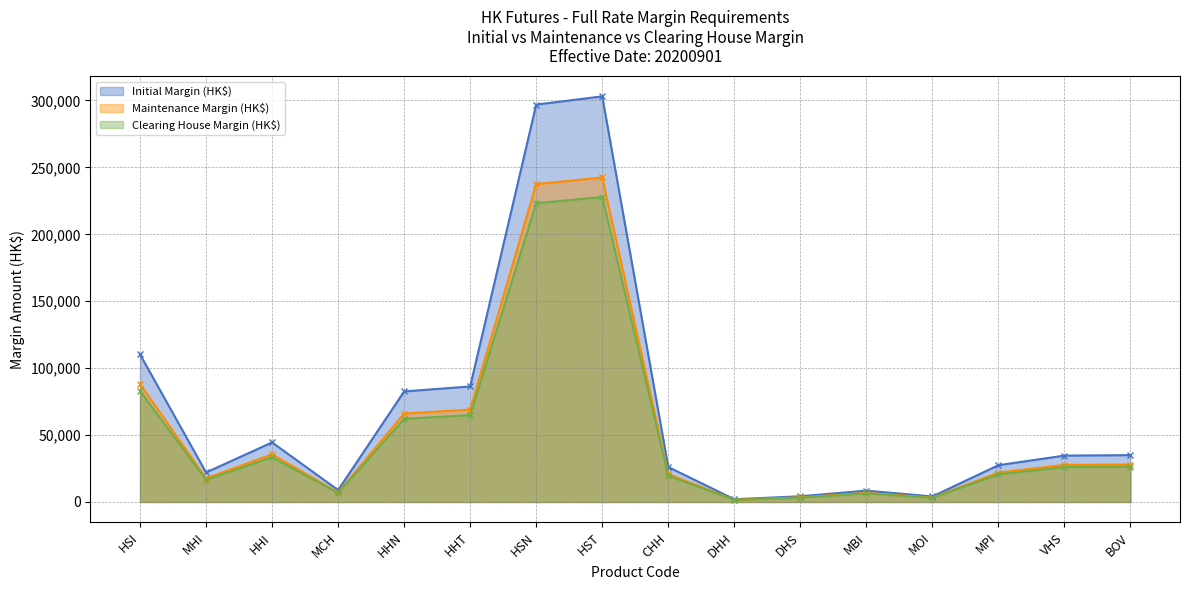

The value of Initial Margin (HK$) at BOV is 34992. True or false?

True